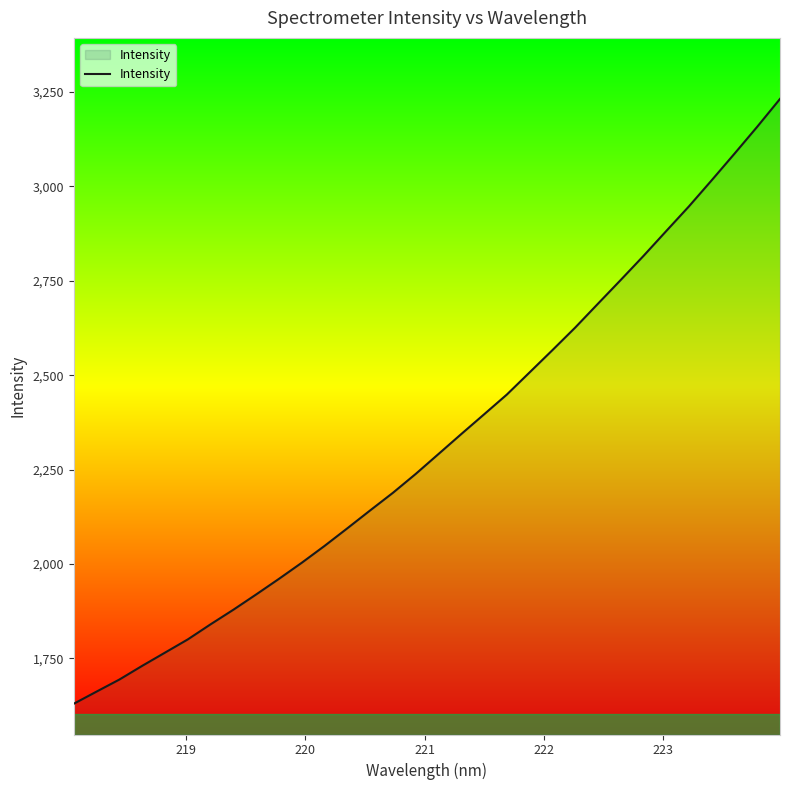

What is the greatest value displayed?

3232.0